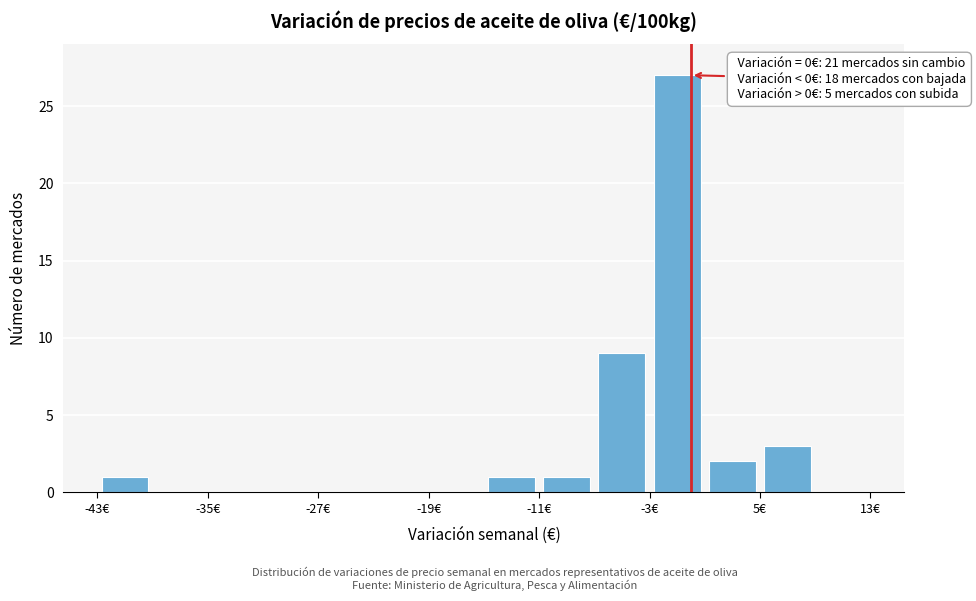

Over which range of the x-axis is the bar tallest?

-3 to 1